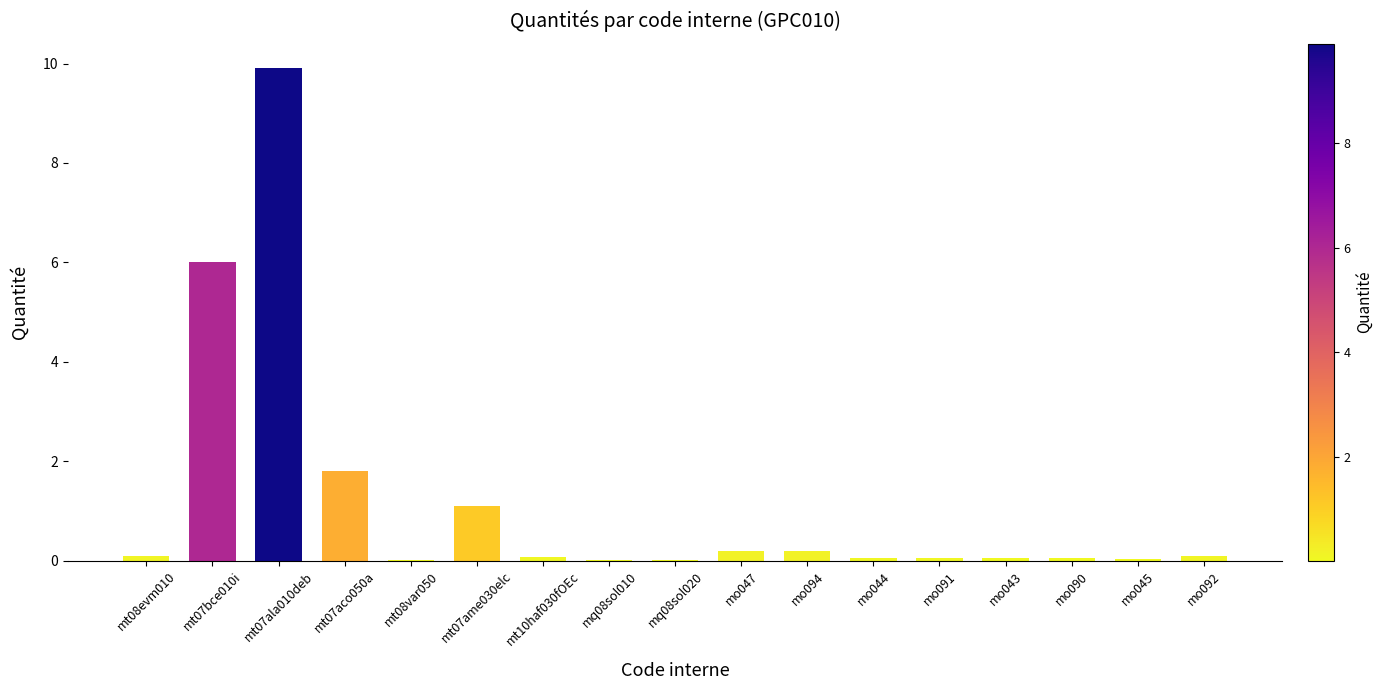

What is the average value?

1.2